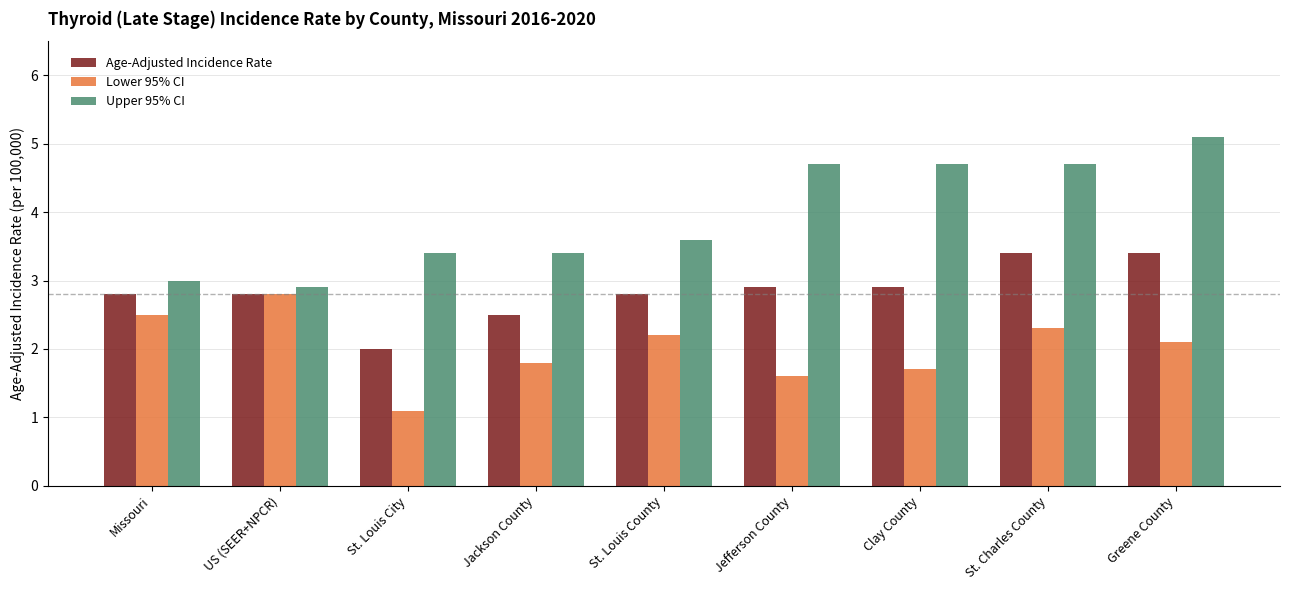

What are all the series names shown in the legend?

Age-Adjusted Incidence Rate, Lower 95% CI, Upper 95% CI